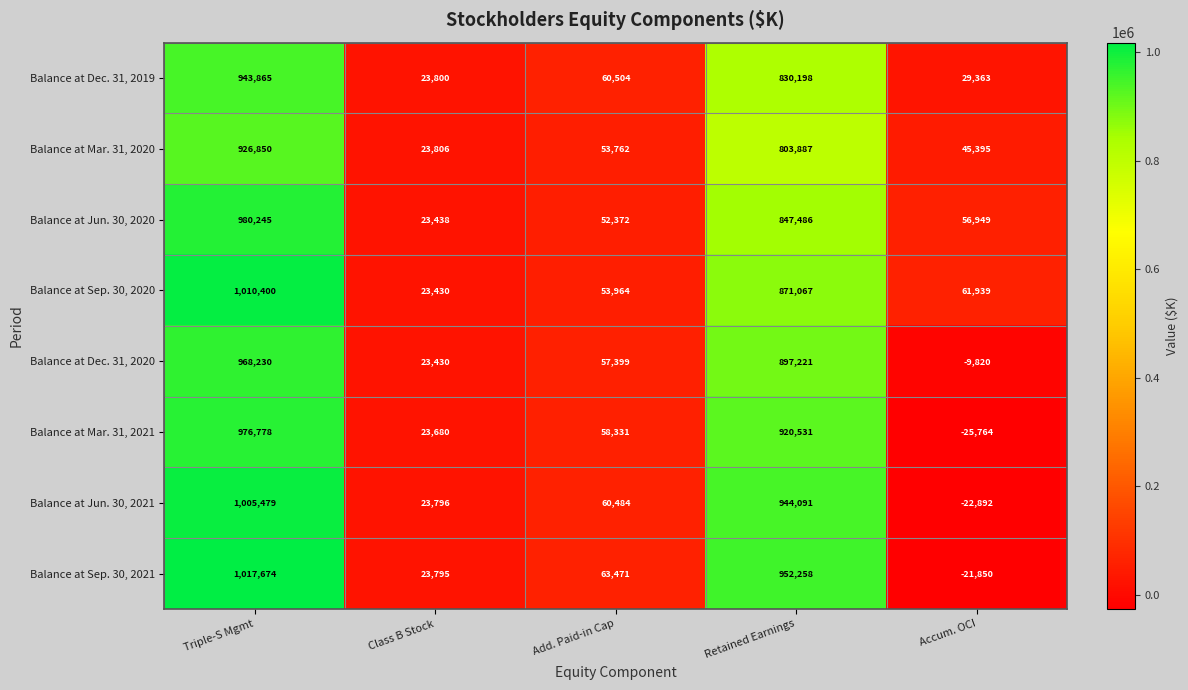

What is the minimum value shown in the chart?

-25764